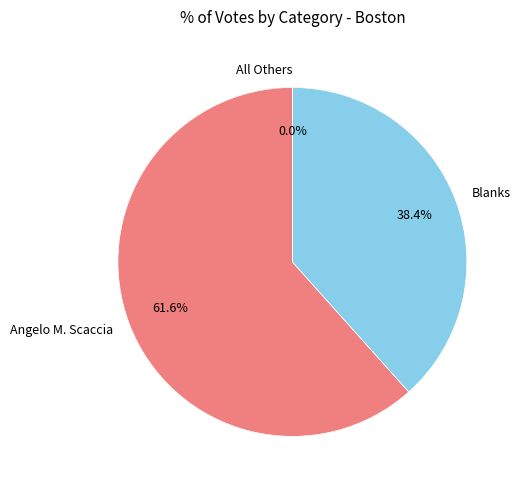

Combined, do Angelo M. Scaccia and All Others account for over 50%?

Yes